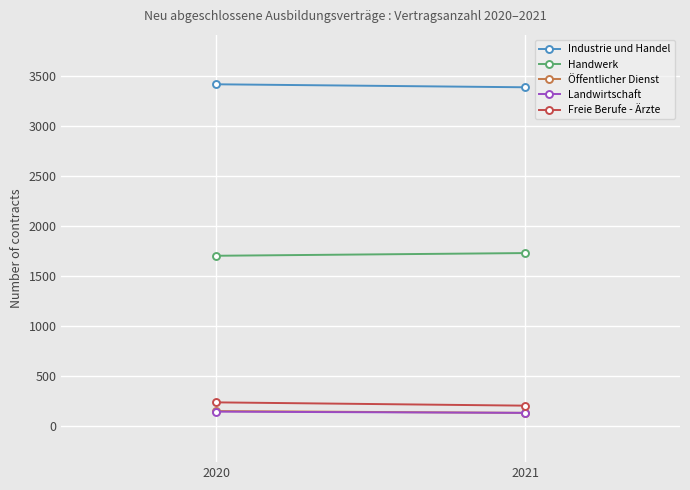

What is the difference between the Landwirtschaft values at 2021 and 2020?

12